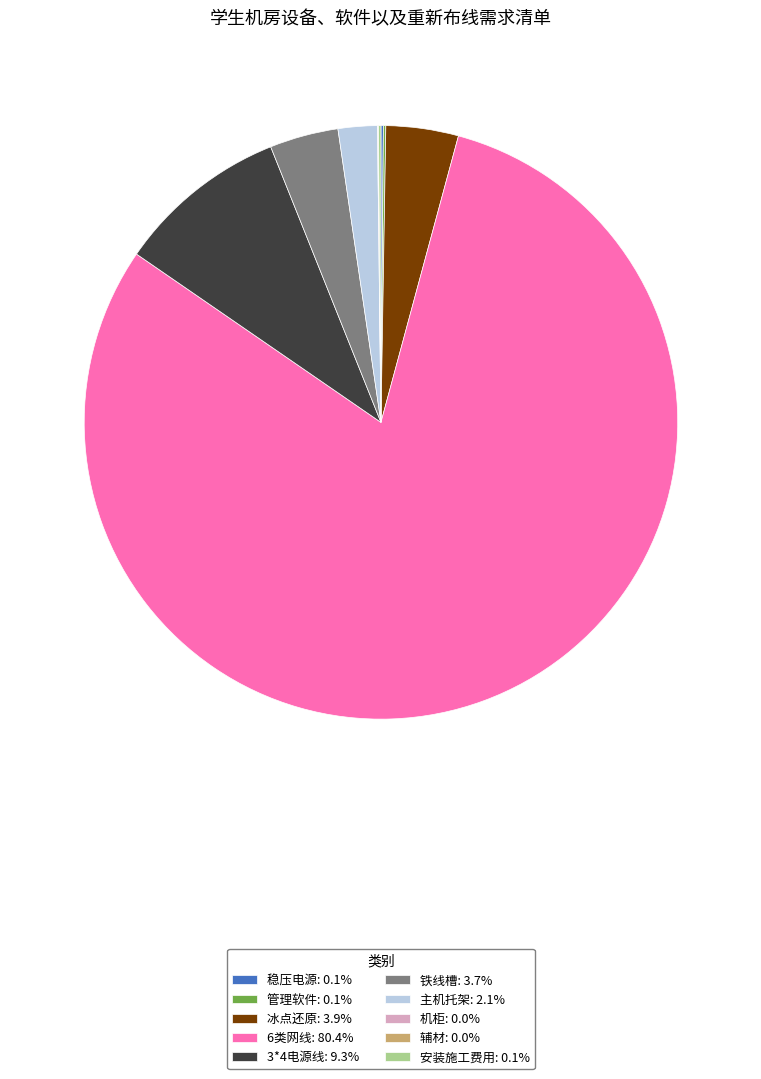

Is there any slice that represents more than half of the pie?

Yes